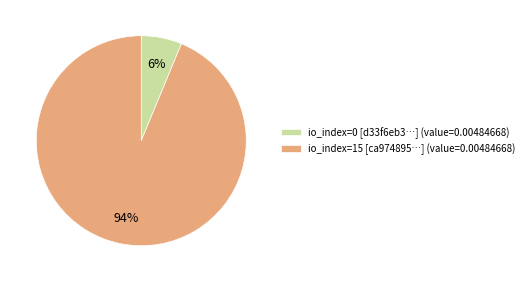

What is the majority slice?

io_index=15